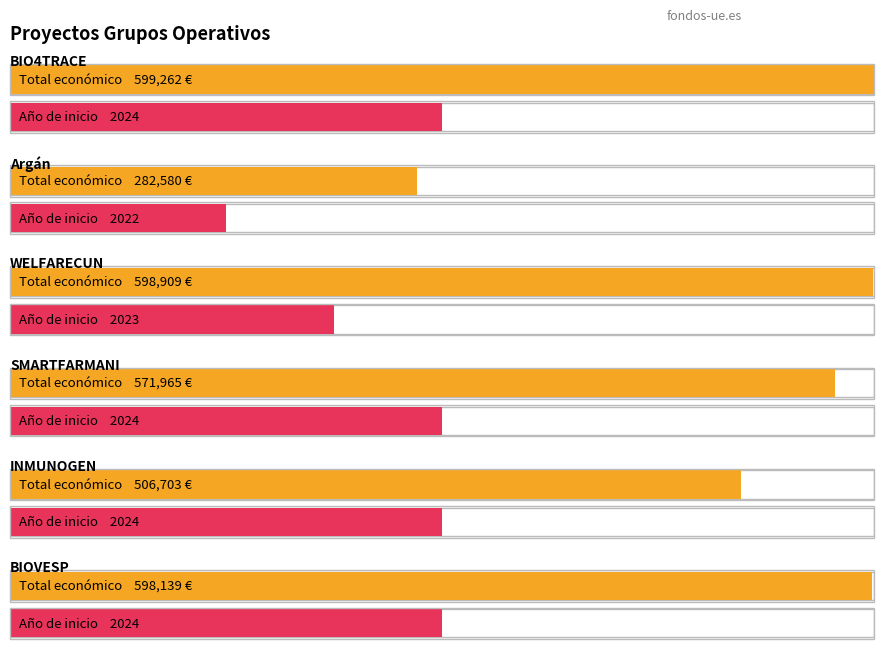

List the labels in order of value, largest first.

BIO4TRACE, WELFARECUN, BIOVESP, SMARTFARMANI, INMUNOGEN, Argán